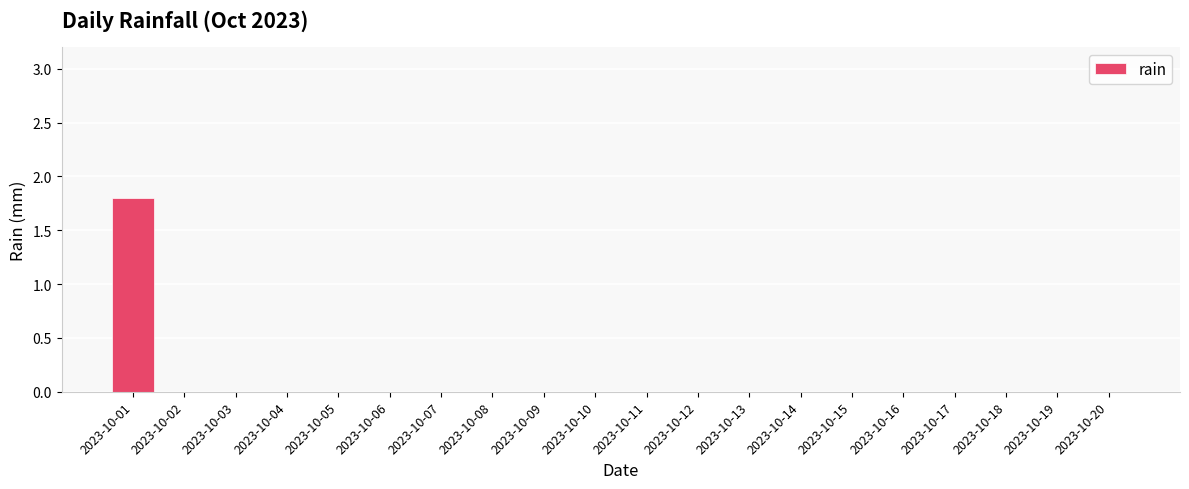

At which category does the chart reach its peak across all series?

2023-10-01